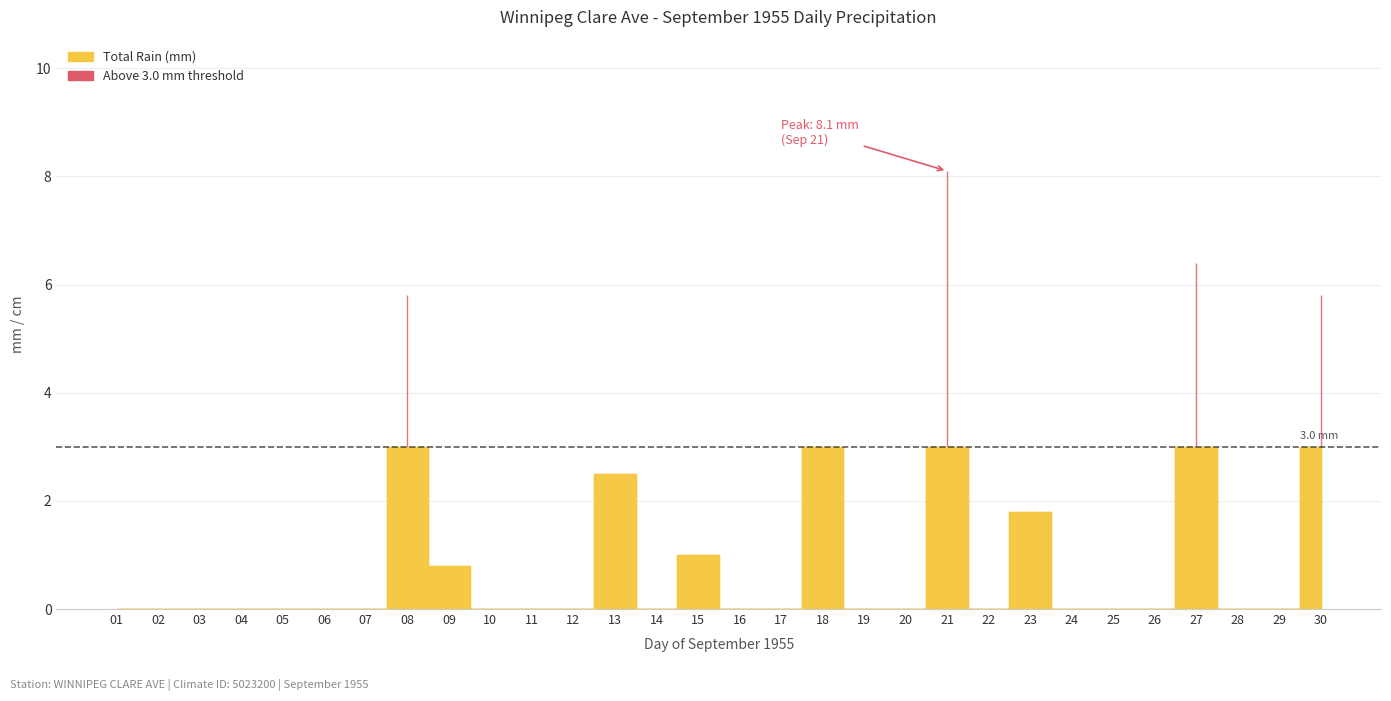

In Total Rain (mm), how many points are lower than both neighbors (excluding endpoints)?

2